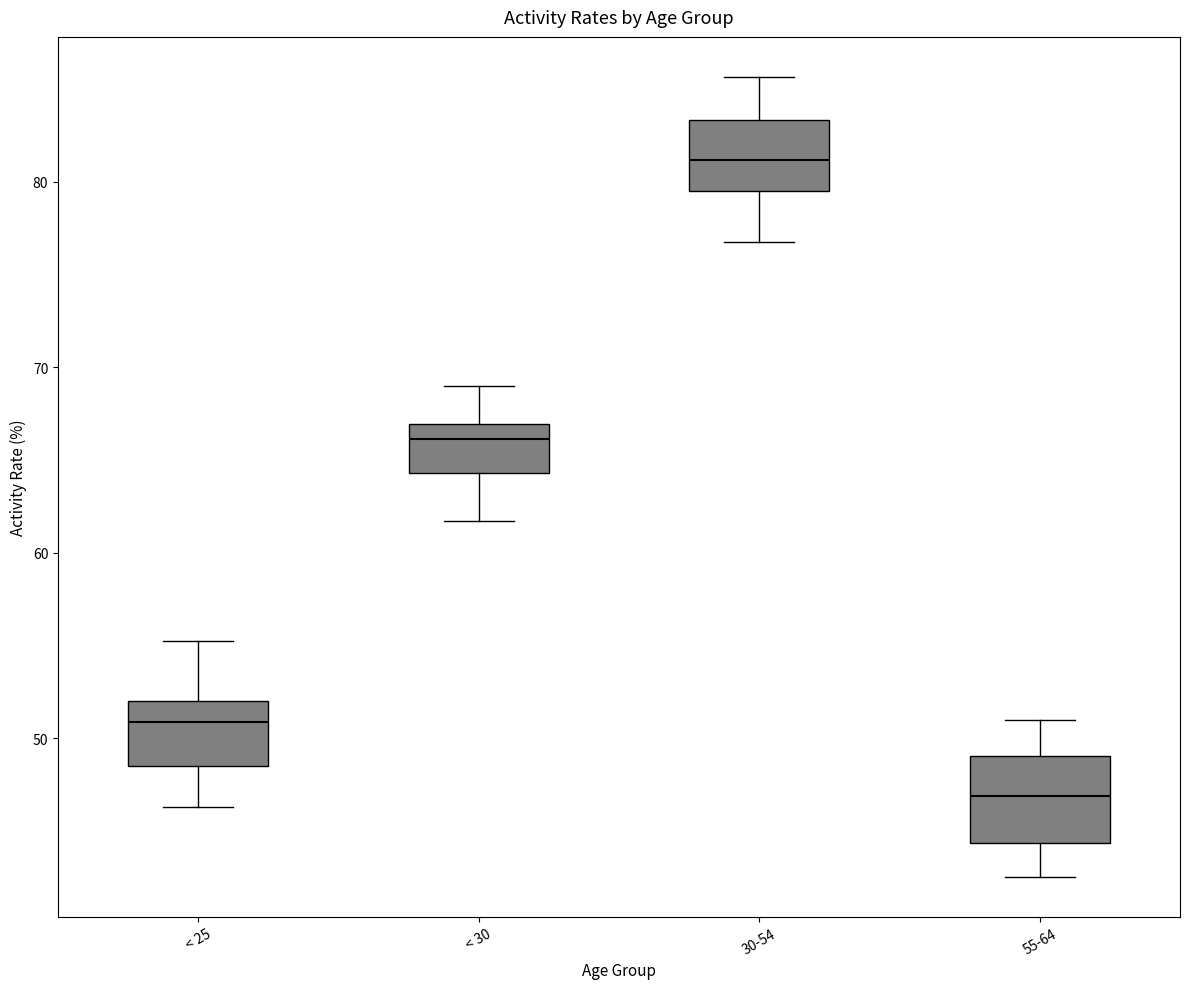

Reading left to right, transcribe this box plot: for each box, give where its median line is, the range the box spans, and where its two whiskers end, as read against the y-axis. The values are not printed on the chart, so give them approximately, as read against the axis.

< 25: median 51, box 48 to 52, whiskers 46 to 55
< 30: median 66, box 64 to 67, whiskers 62 to 69
30-54: median 81, box 80 to 83, whiskers 77 to 86
55-64: median 47, box 44 to 49, whiskers 43 to 51